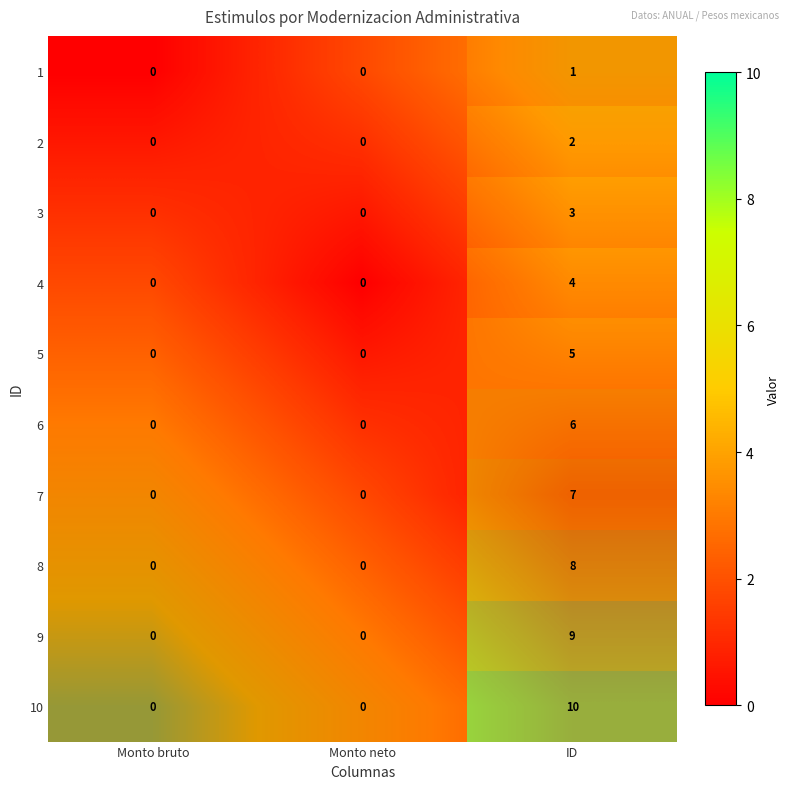

Between Monto bruto and Monto neto, which is larger?

Monto neto